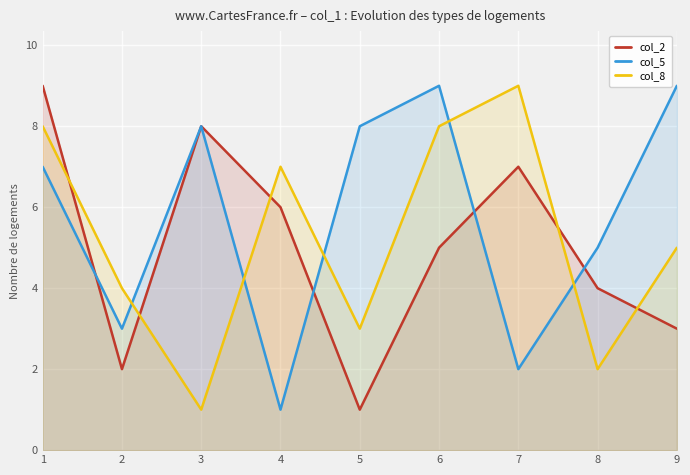

In col_8, how many points are higher than both neighbors (excluding endpoints)?

2